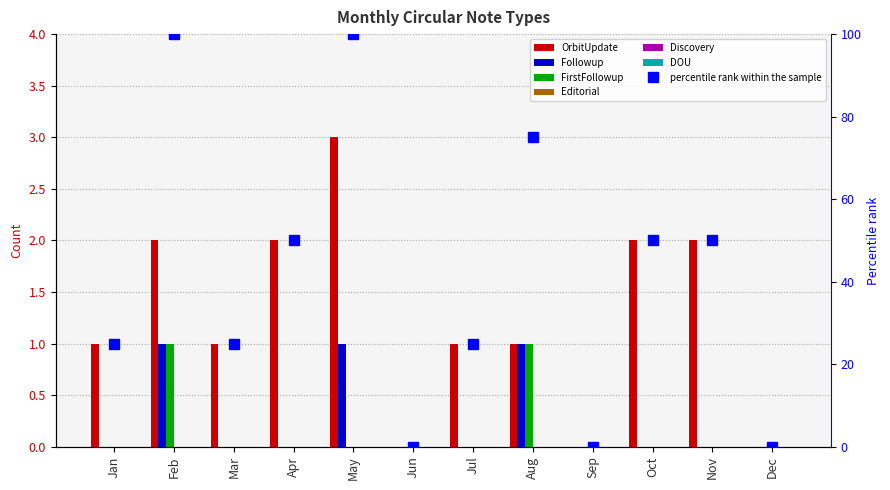

What is the spread (max minus min) of values at Apr?

2